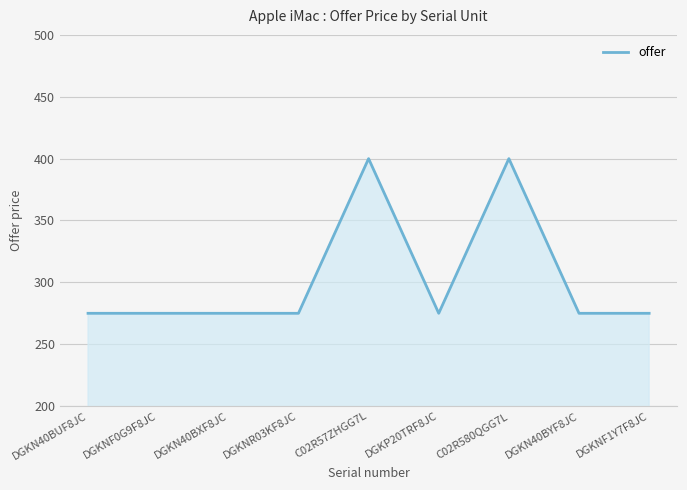

Which has a higher value, DGKNF0G9F8JC or C02R580QGG7L?

C02R580QGG7L